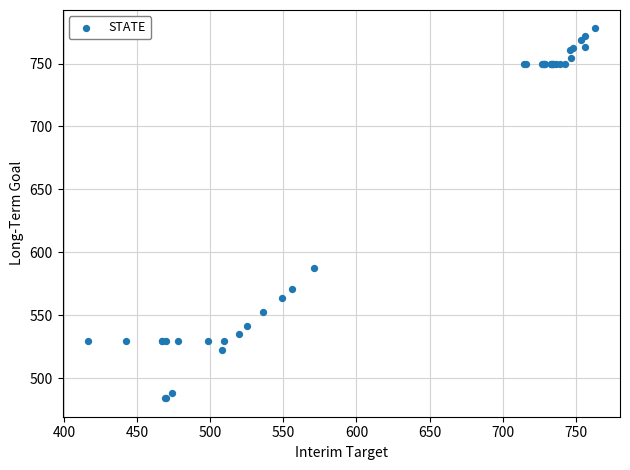

What Y value in the scatter plot is closest to 631?

587.7